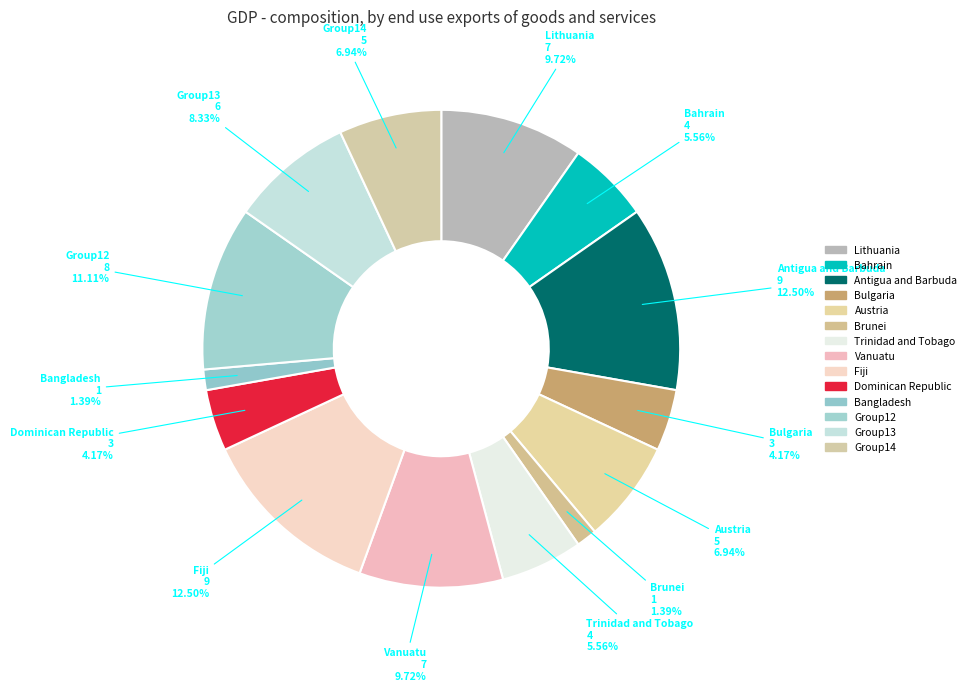

Count the number of slices in the pie.

14